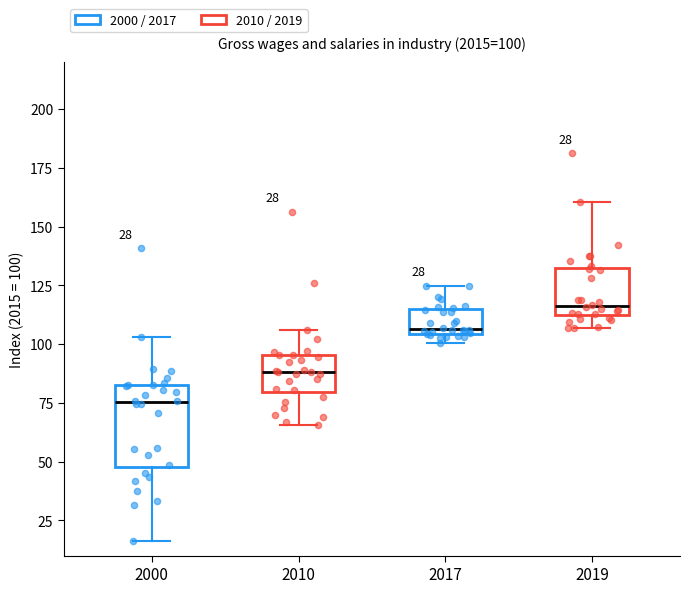

Comparing the boxes themselves (not the whiskers), which one is the tallest?

2000